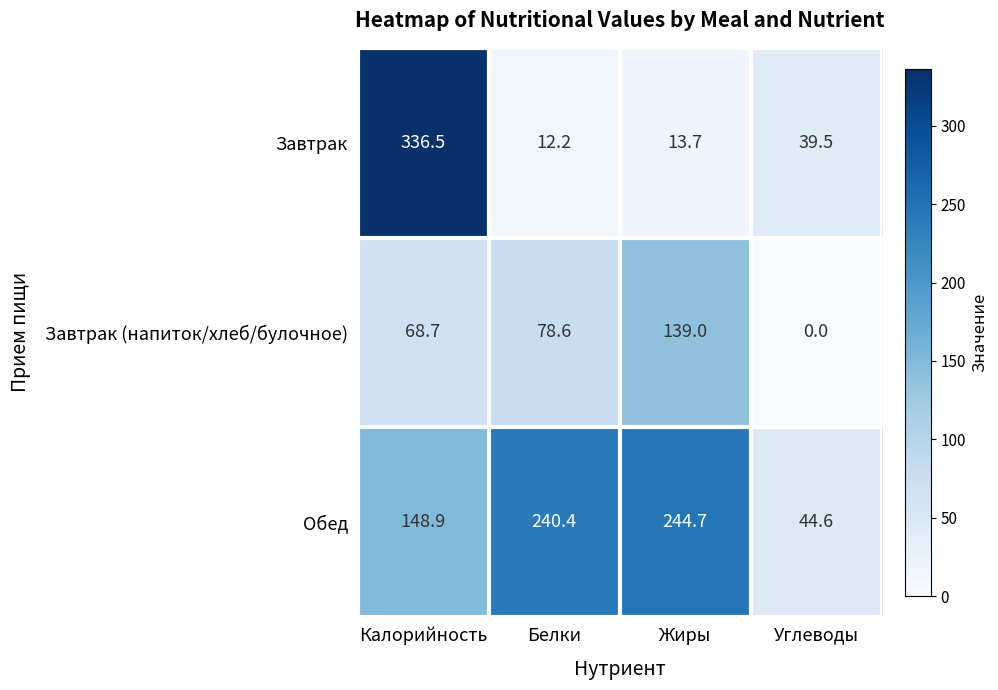

How many data points in Завтрак (напиток/хлеб/булочное) are above 78?

2